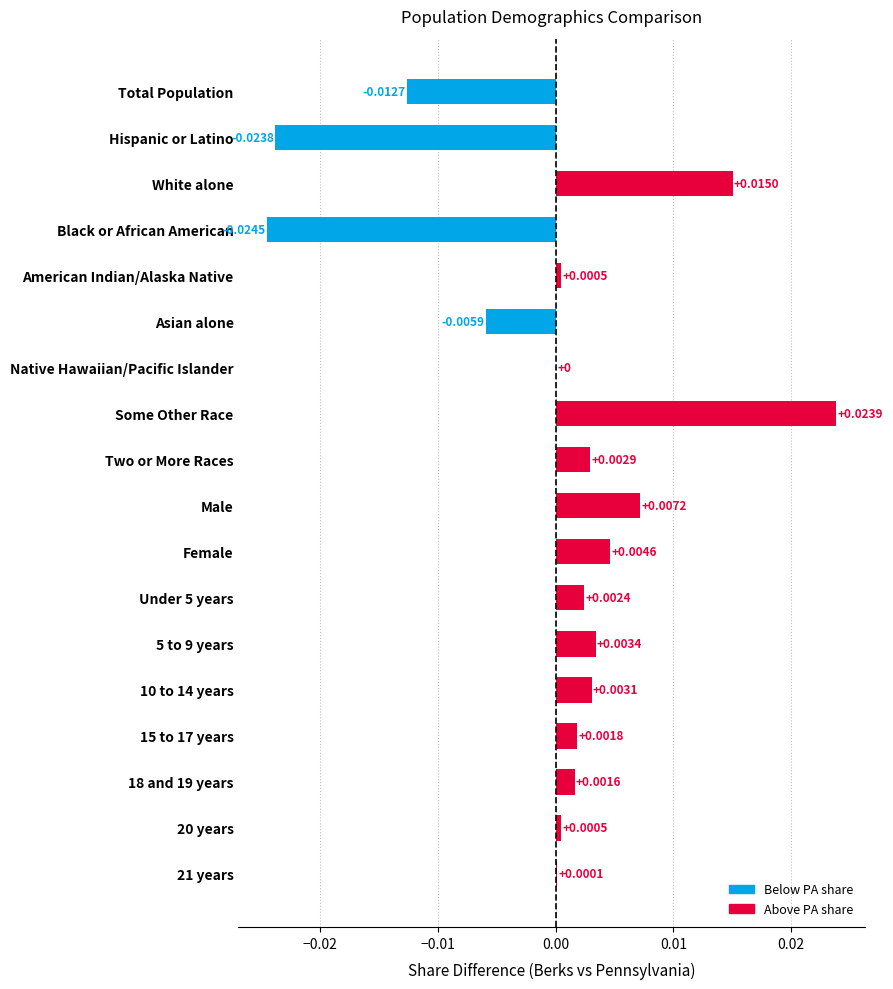

Which has a higher value, Male or 5 to 9 years?

Male